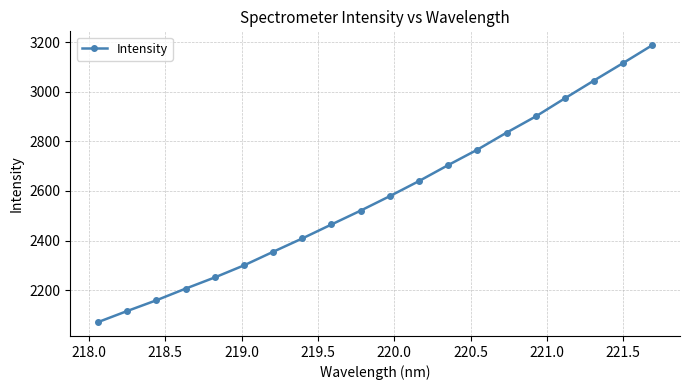

What is the value of the 16th point from the left?

2900.7